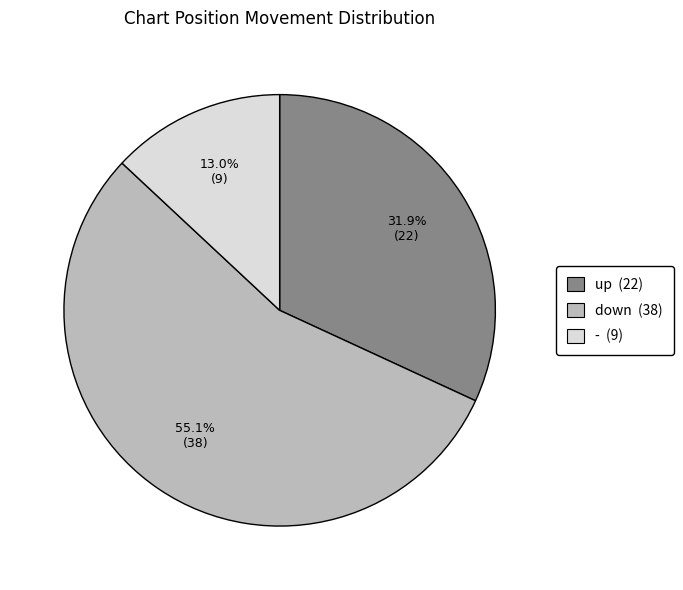

What percentage is NOT represented by up?

68.1%